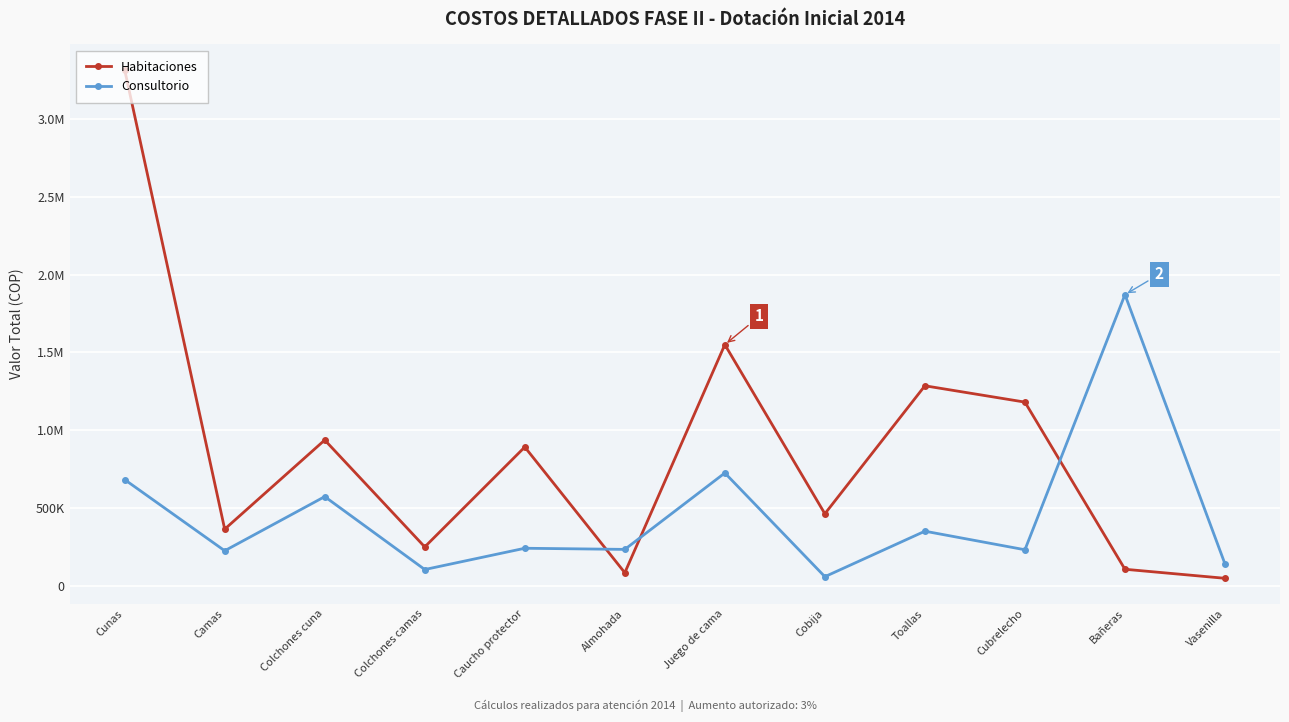

Reading left to right, what are all the values shown in this chart?

Habitaciones: 3316260	363978	936798	249813	891828	83887	1550078	462909	1285568	1180615	106169	48092
Consultorio: 682420	225076	573073	104463	241206	233907	725112	58477	350861	231568	1871258	140344